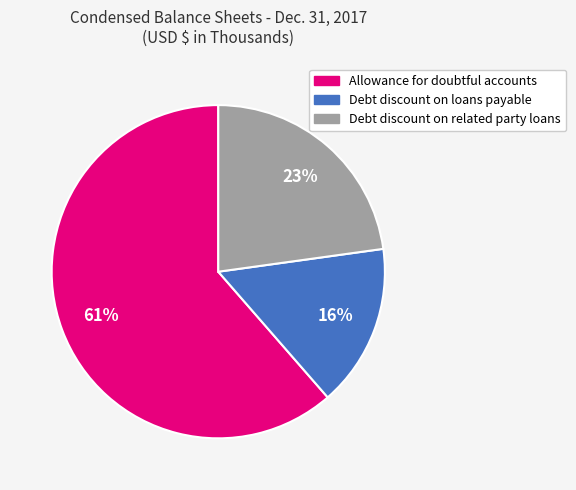

How many segments does this pie chart have?

3